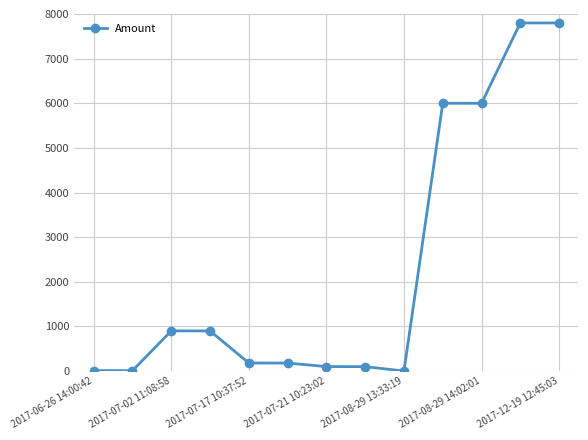

What is the sum of all values?

29974